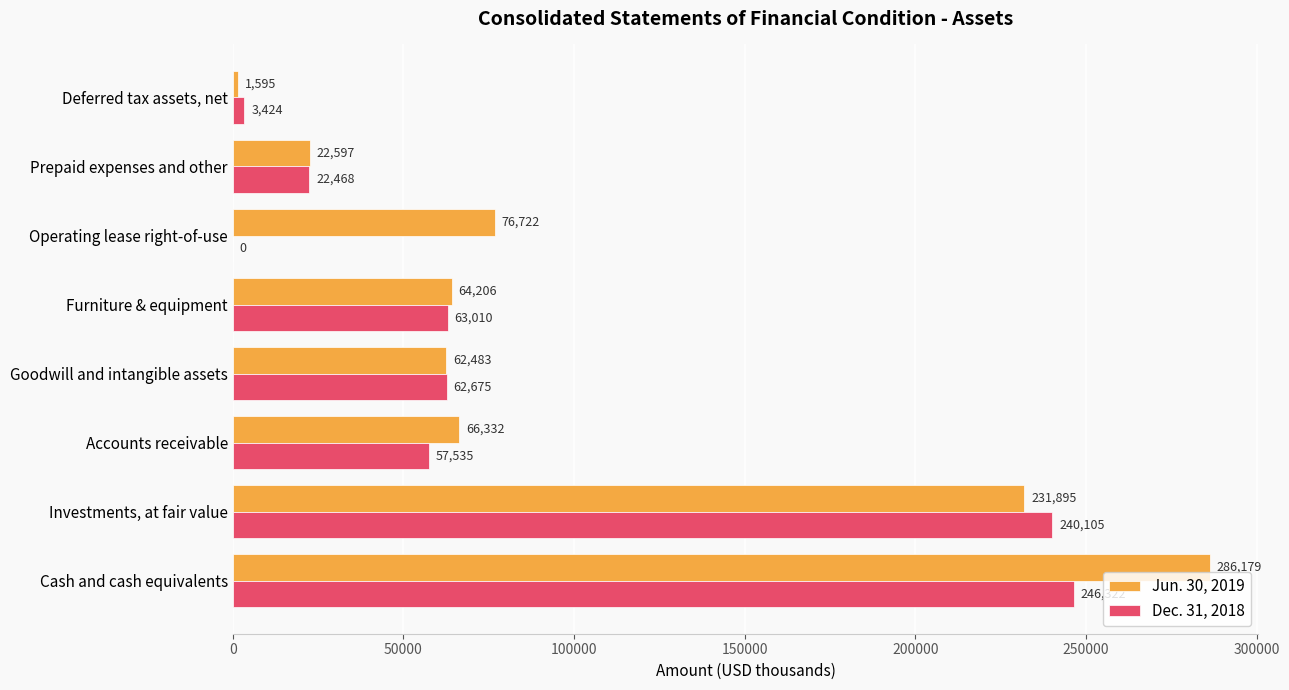

True or false: Jun. 30, 2019 has a value of 104644 at Furniture & equipment.

False